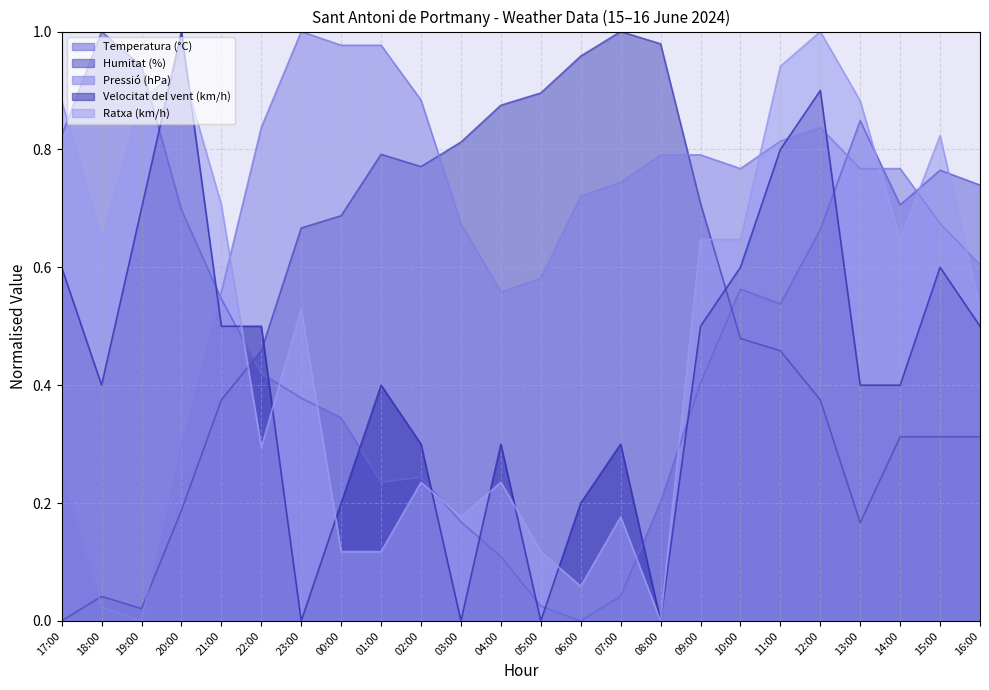

How many times do Velocitat del vent (km/h) and Temperatura (°C) cross each other?

12